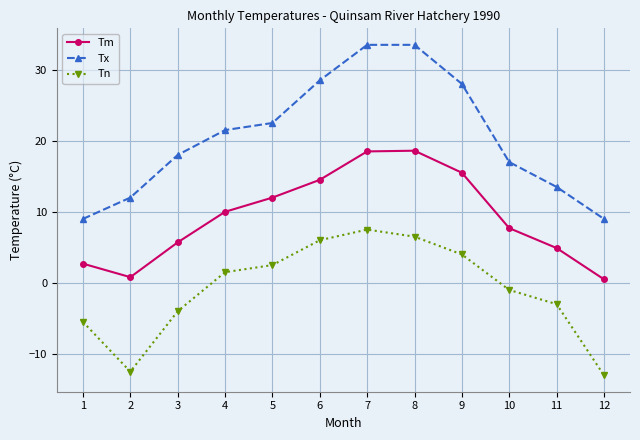

The Tn series shows 1.5 at 4. True or false?

True